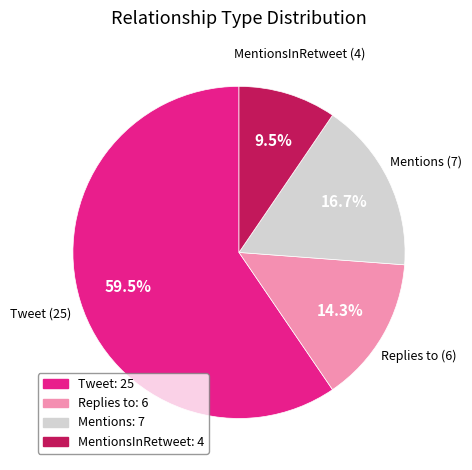

What portion of the pie excludes Replies to?

85.7%